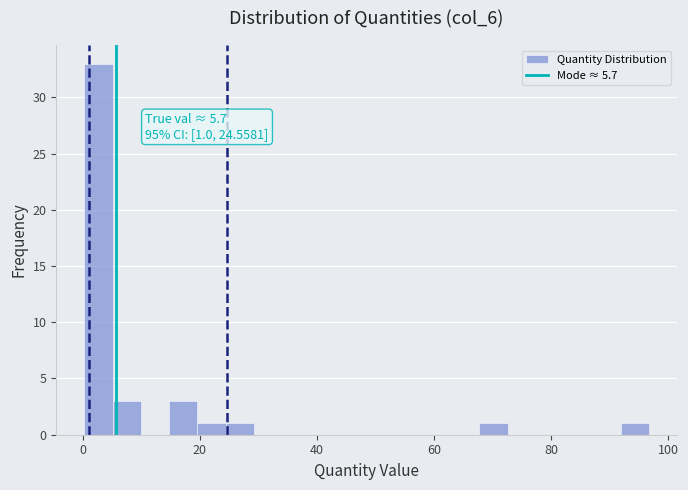

Read against the x-axis, roughly where is the centre of the tallest bar?

2